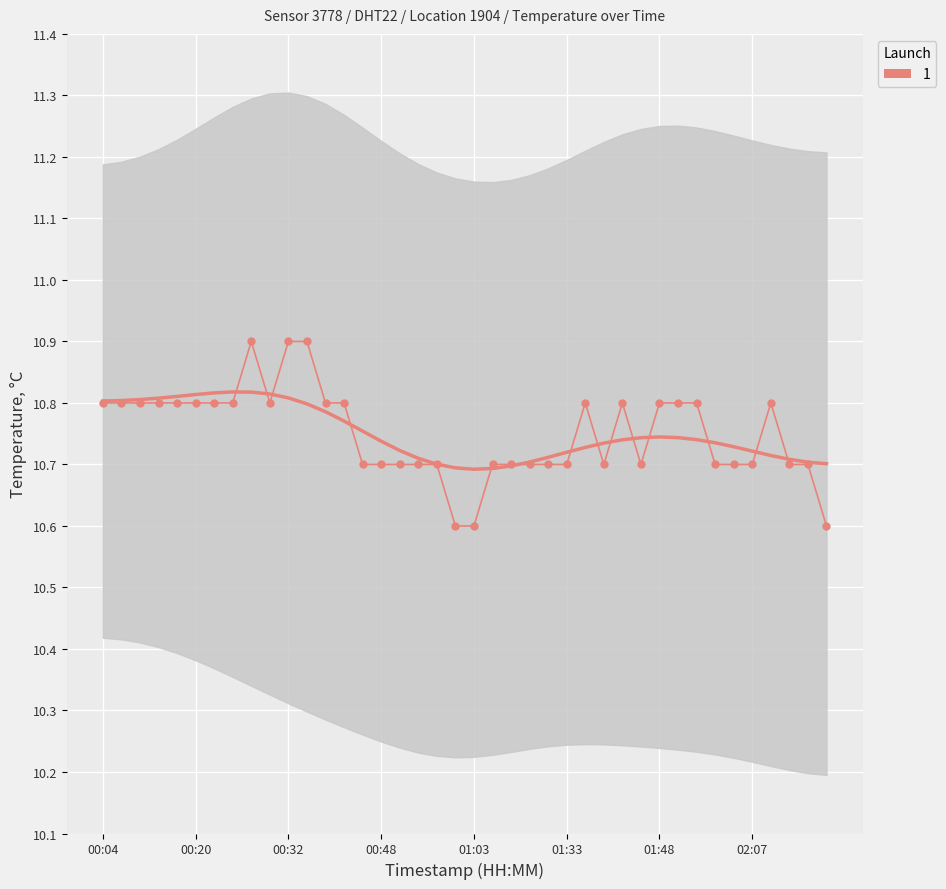

Reading left to right, what are all the values shown in this chart?

10.8	10.8	10.8	10.8	10.8	10.8	10.8	10.8	10.9	10.8	10.9	10.9	10.8	10.8	10.7	10.7	10.7	10.7	10.7	10.6	10.6	10.7	10.7	10.7	10.7	10.7	10.8	10.7	10.8	10.7	10.8	10.8	10.8	10.7	10.7	10.7	10.8	10.7	10.7	10.6